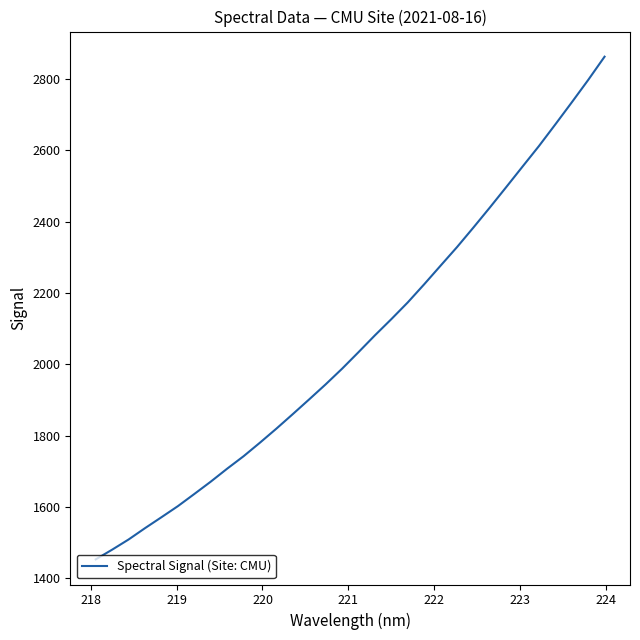

What is the difference between the maximum and minimum values?

1409.0